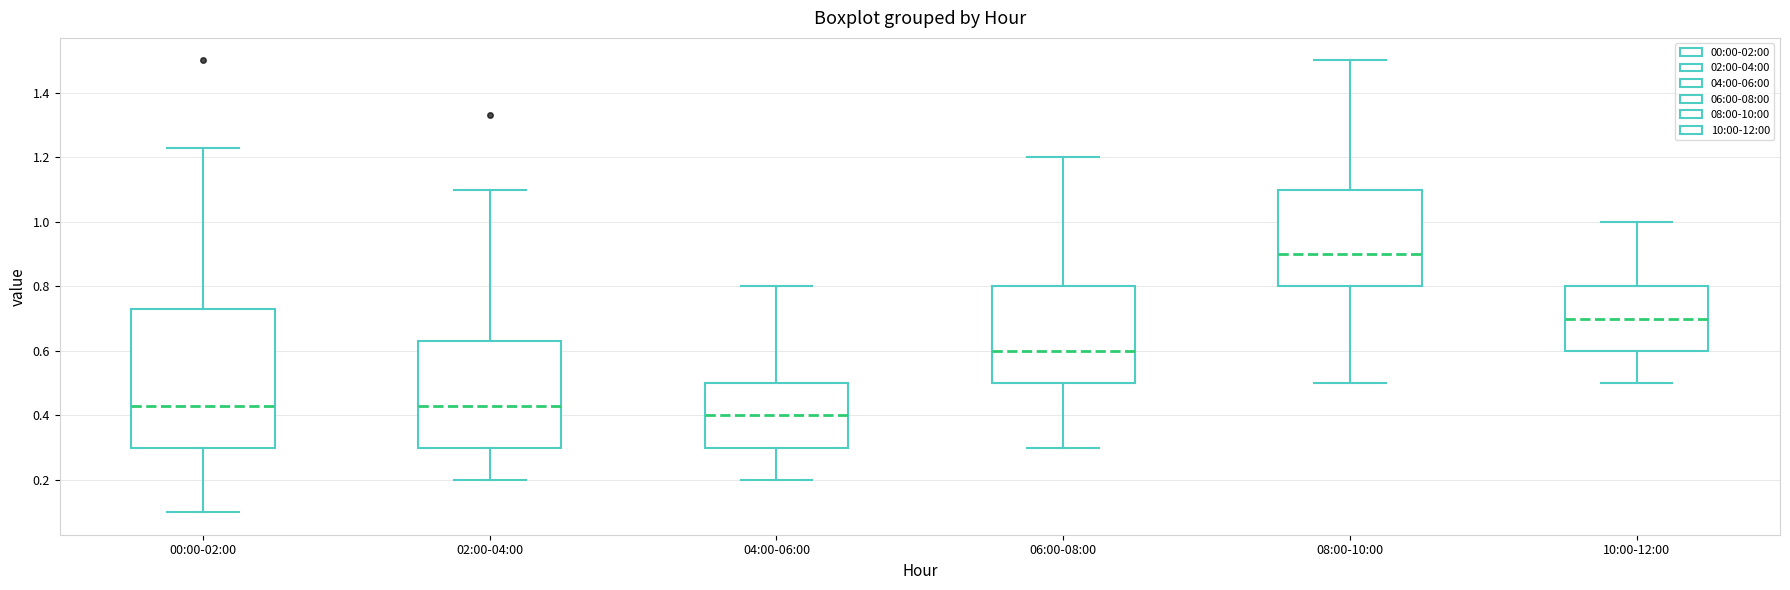

Which box has the highest median line?

08:00-10:00